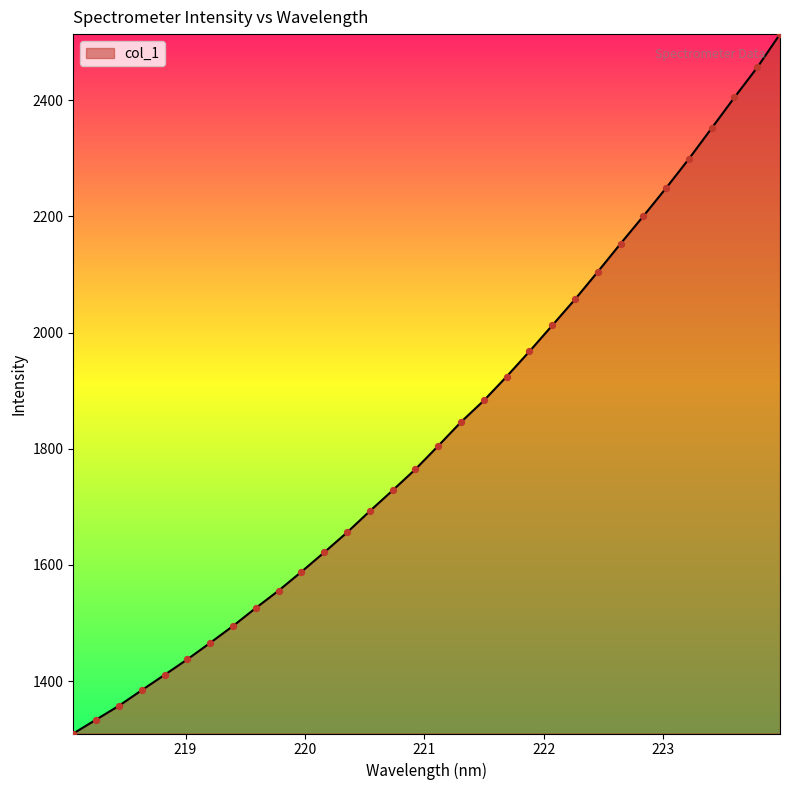

What is the maximum value shown in the chart?

2513.8